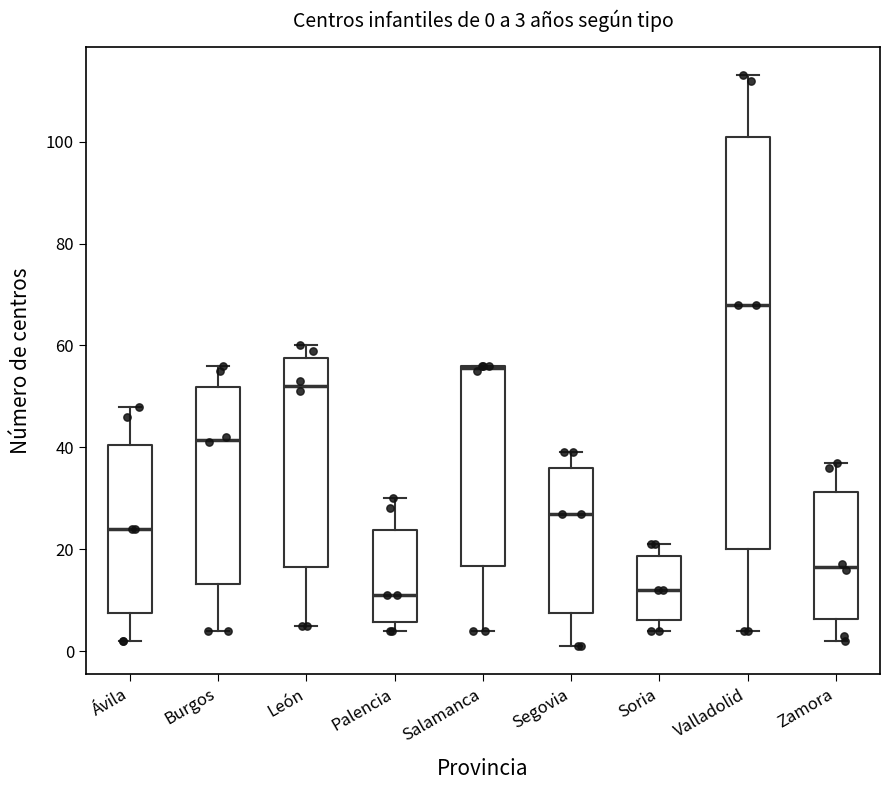

Which box is the tallest, from its lower edge to its upper edge?

Valladolid